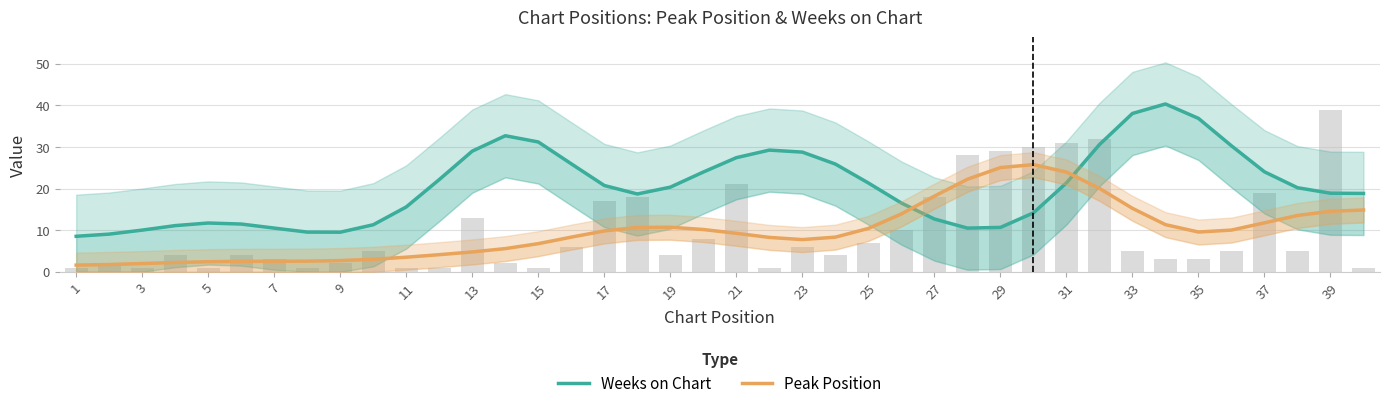

Between 27 and 33, which is larger?

33